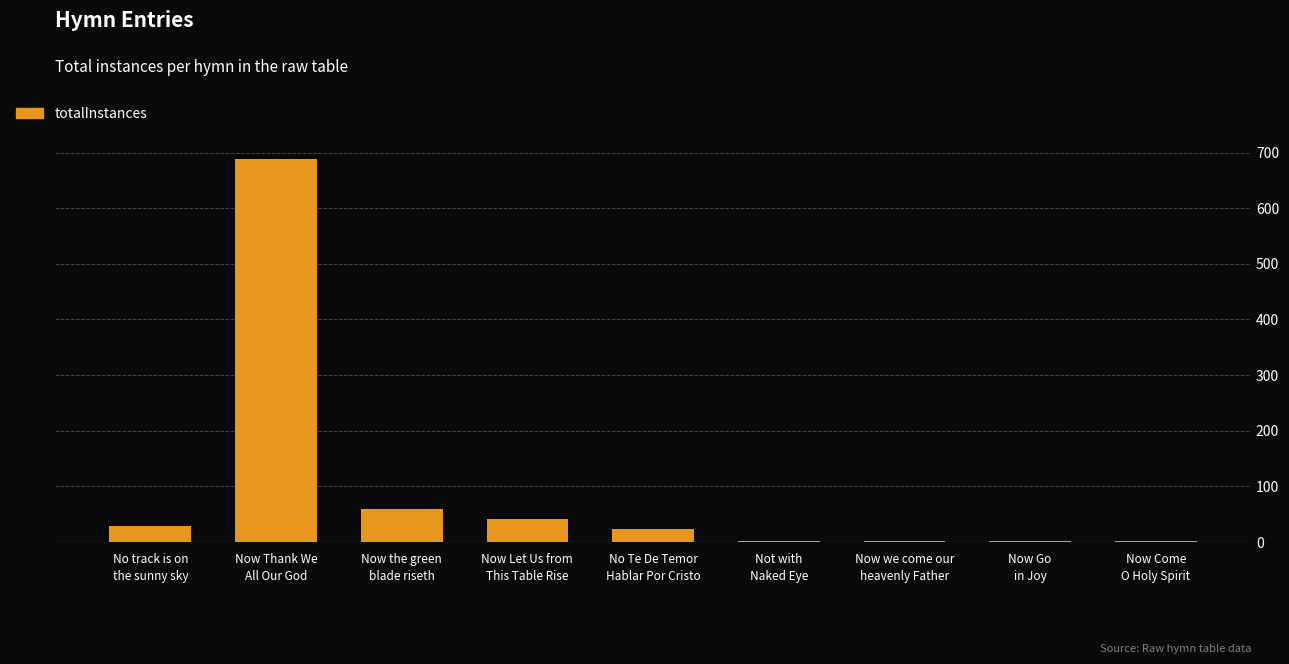

Which has a higher value, Now we come our
heavenly Father or No track is on
the sunny sky?

No track is on
the sunny sky